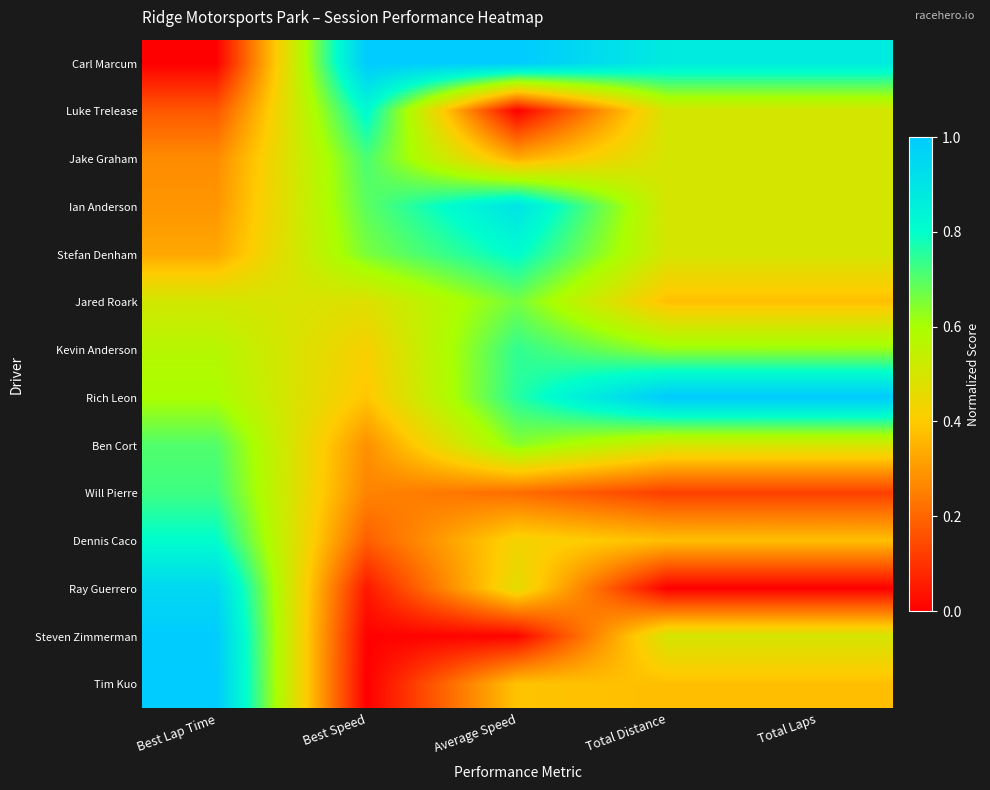

What is the difference between the highest and lowest values at Best Speed?

1.0